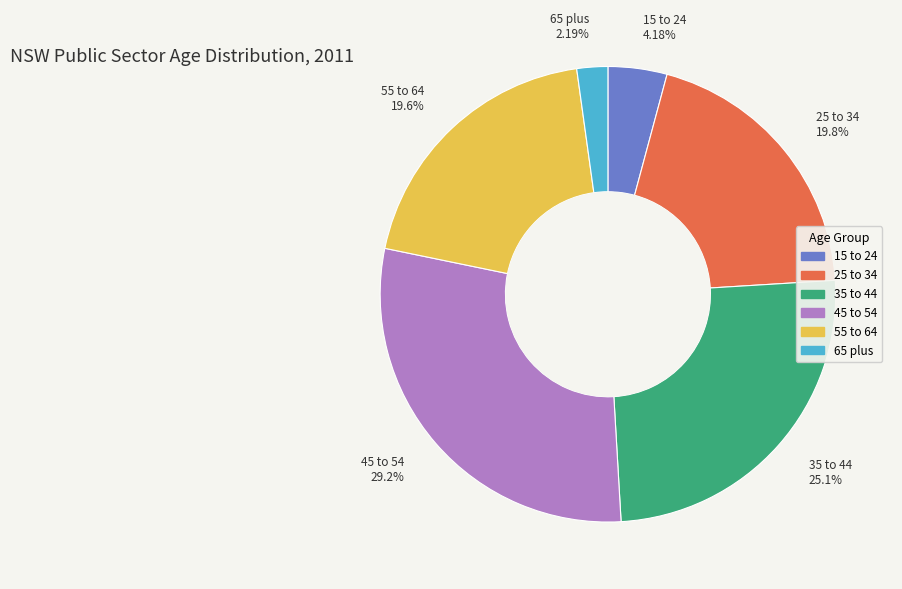

What is the total percentage of 25 to 34 and 35 to 44?

44.9%